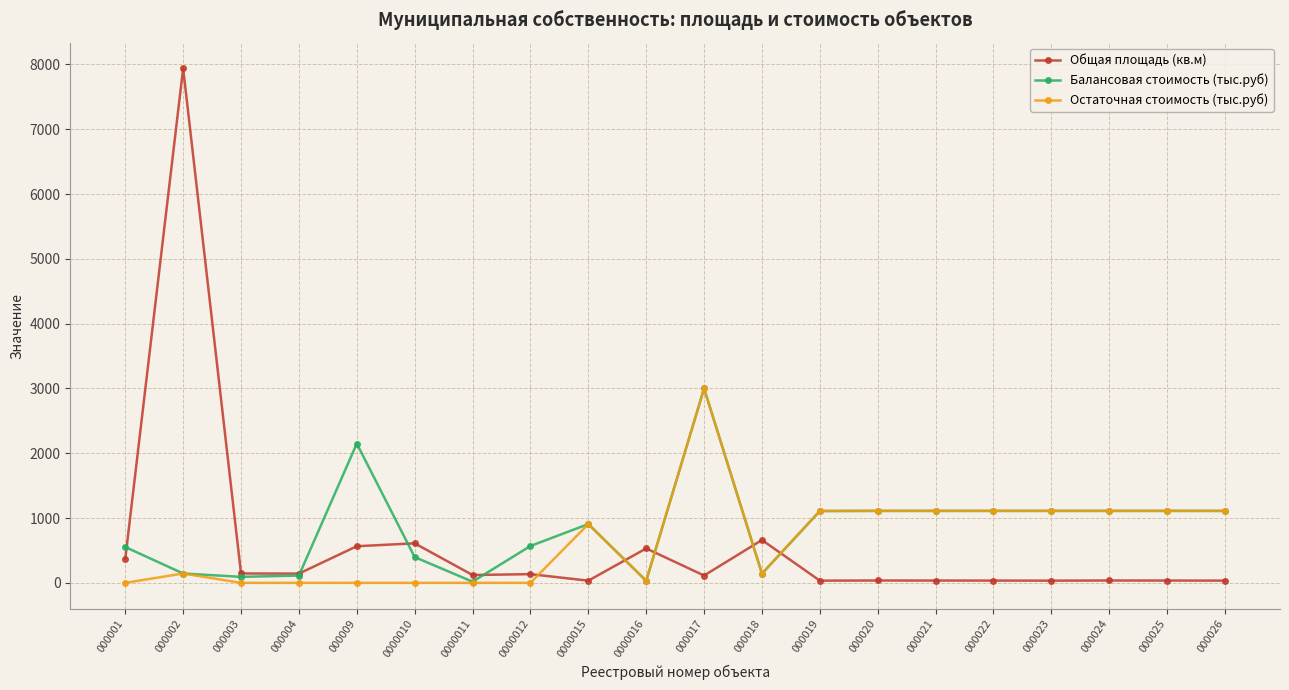

What is the maximum value for Общая площадь (кв.м)?

7940.0